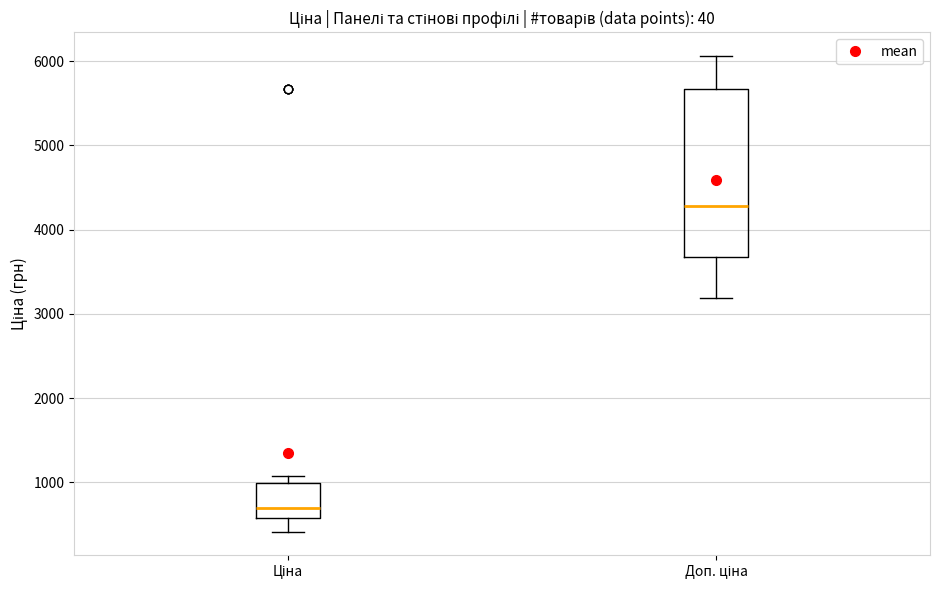

Which box's median line is the highest?

Доп. ціна